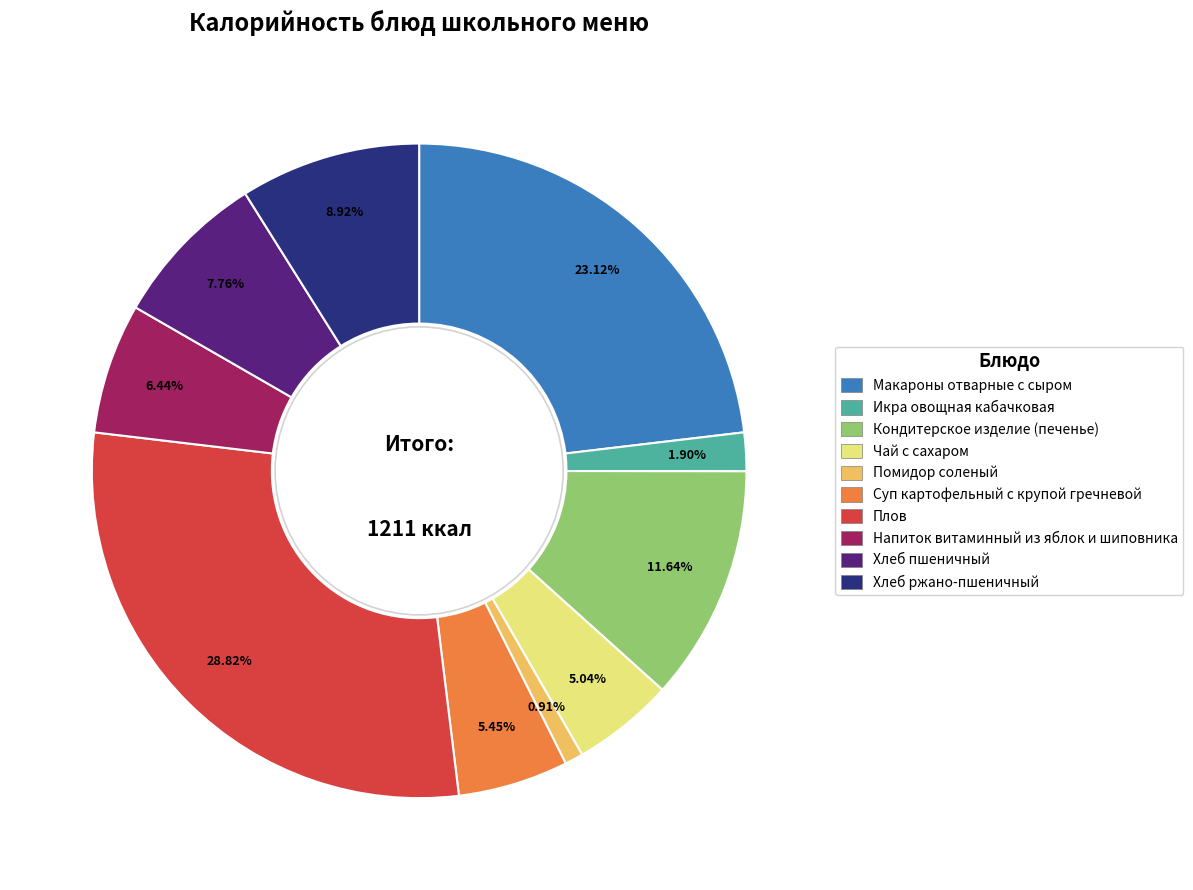

What is the largest slice in the pie chart?

Плов